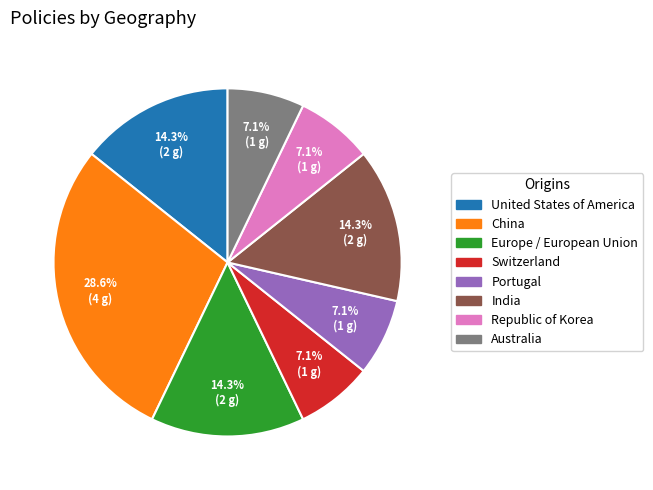

Approximately how many times larger is the value at Republic of Korea compared to India?

0.5